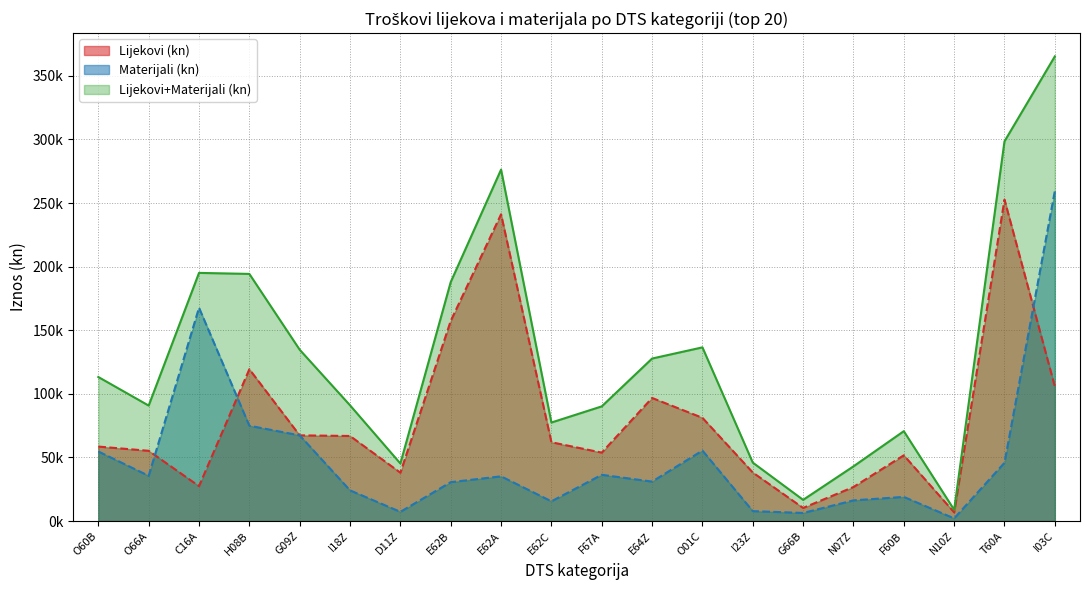

Where does the Lijekovi (kn) series first go above 61947?

H08B